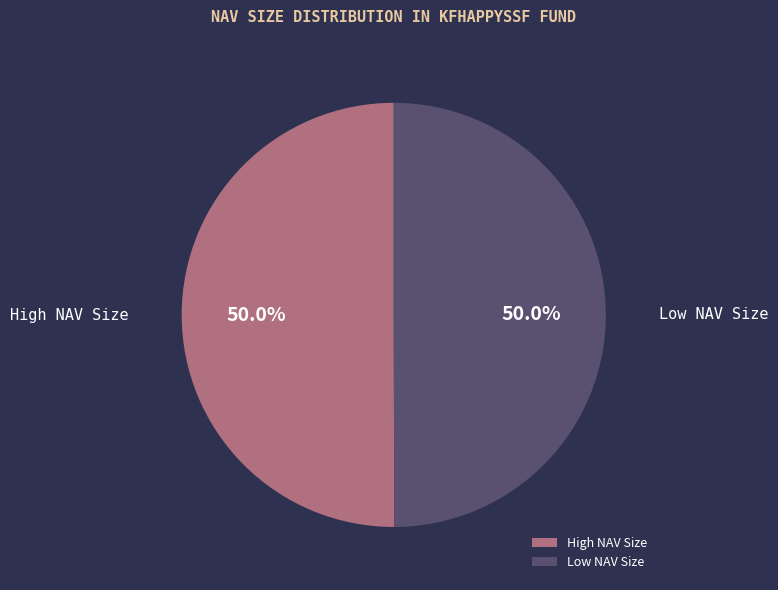

Approximately how many times larger is the value at High NAV Size compared to Low NAV Size?

1.0